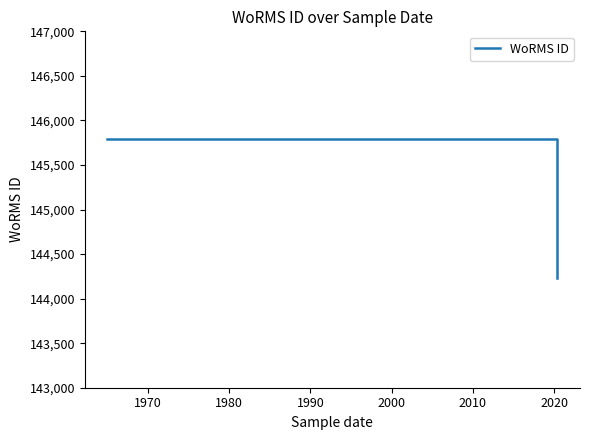

Is this an area chart (filled region under the line)?

No